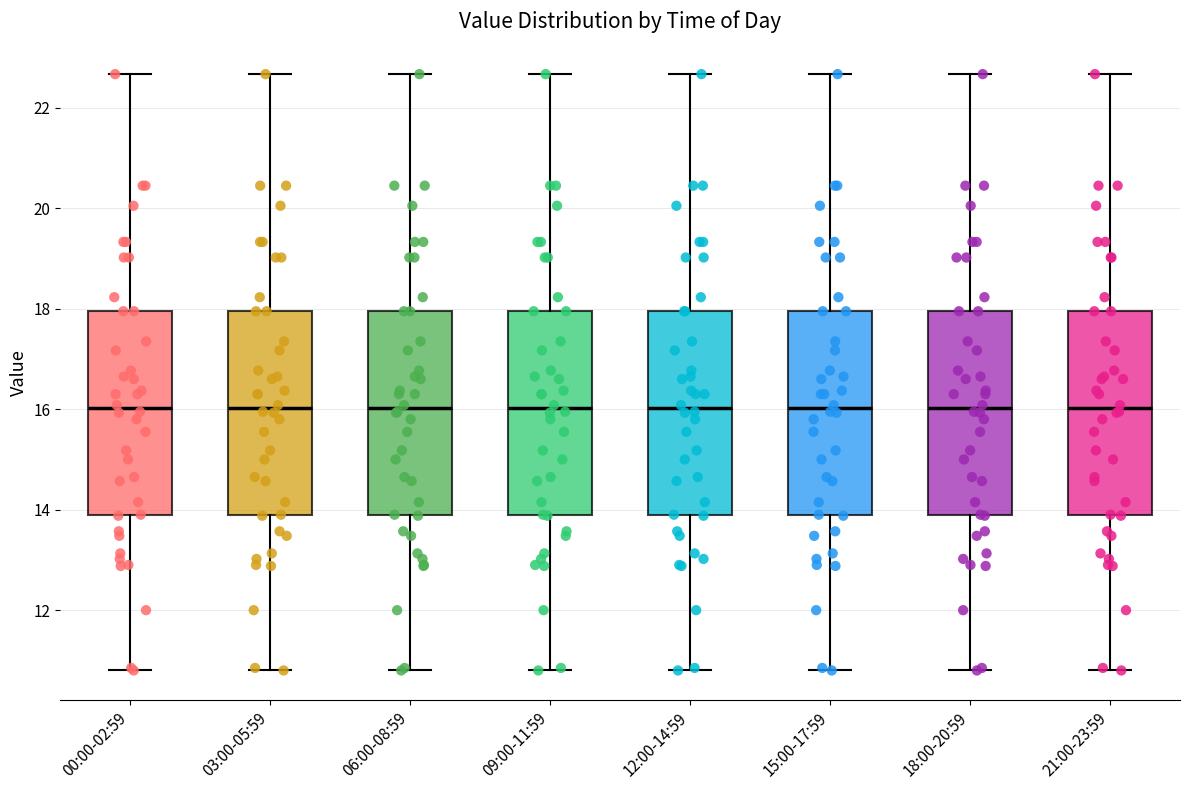

Reading left to right, transcribe this box plot: for each box, give where its median line is, the range the box spans, and where its two whiskers end, as read against the y-axis. The values are not printed on the chart, so give them approximately, as read against the axis.

00:00-02:59: median 16.0, box 13.8 to 18.0, whiskers 10.8 to 22.6
03:00-05:59: median 16.0, box 13.8 to 18.0, whiskers 10.8 to 22.6
06:00-08:59: median 16.0, box 13.8 to 18.0, whiskers 10.8 to 22.6
09:00-11:59: median 16.0, box 13.8 to 18.0, whiskers 10.8 to 22.6
12:00-14:59: median 16.0, box 13.8 to 18.0, whiskers 10.8 to 22.6
15:00-17:59: median 16.0, box 13.8 to 18.0, whiskers 10.8 to 22.6
18:00-20:59: median 16.0, box 13.8 to 18.0, whiskers 10.8 to 22.6
21:00-23:59: median 16.0, box 13.8 to 18.0, whiskers 10.8 to 22.6